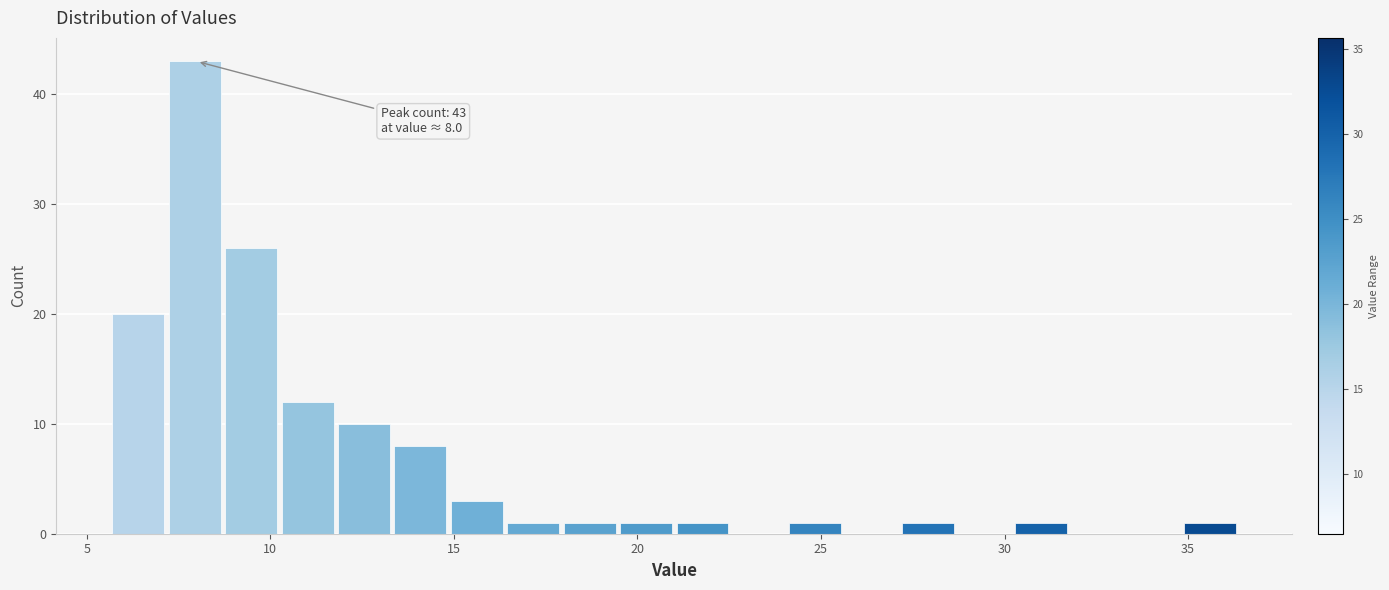

Around what value on the x-axis is the tallest bar? Give the approximate position of its centre, as read against the axis.

8.0